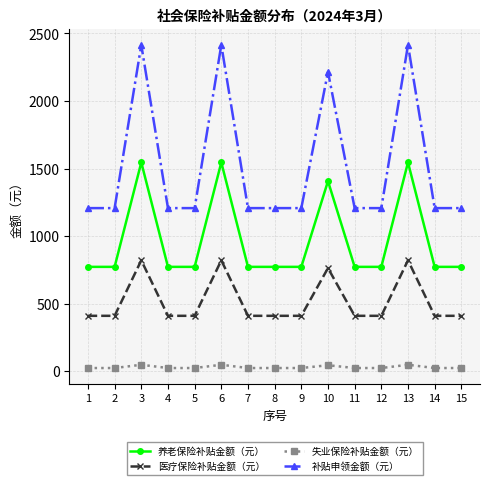

What is the average value of the 医疗保险补贴金额（元） series?

516.2